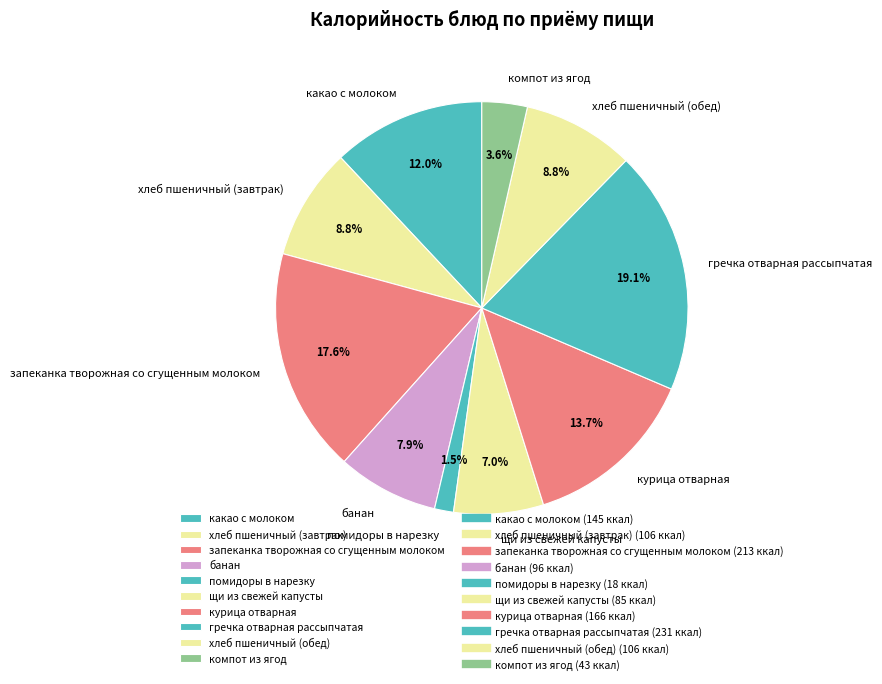

To the nearest percent, what is the difference between the какао с молоком and банан slice percentages?

4%